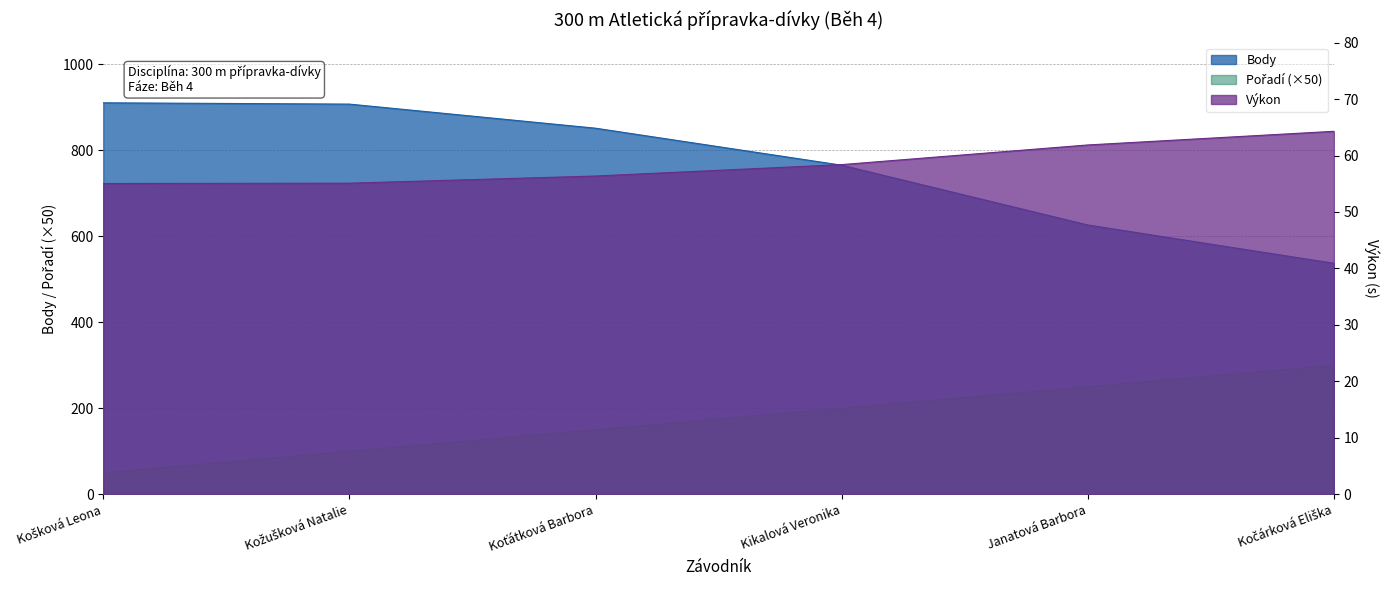

List the labels in order of Body value, smallest first.

Kočárková Eliška, Janatová Barbora, Kikalová Veronika, Koťátková Barbora, Kožušková Natalie, Košková Leona